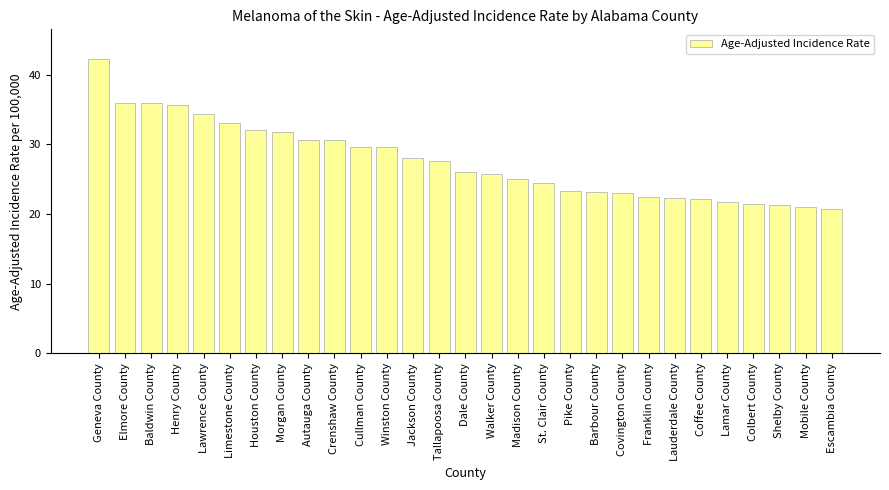

Is it true that the value at Crenshaw County is 30.6?

True